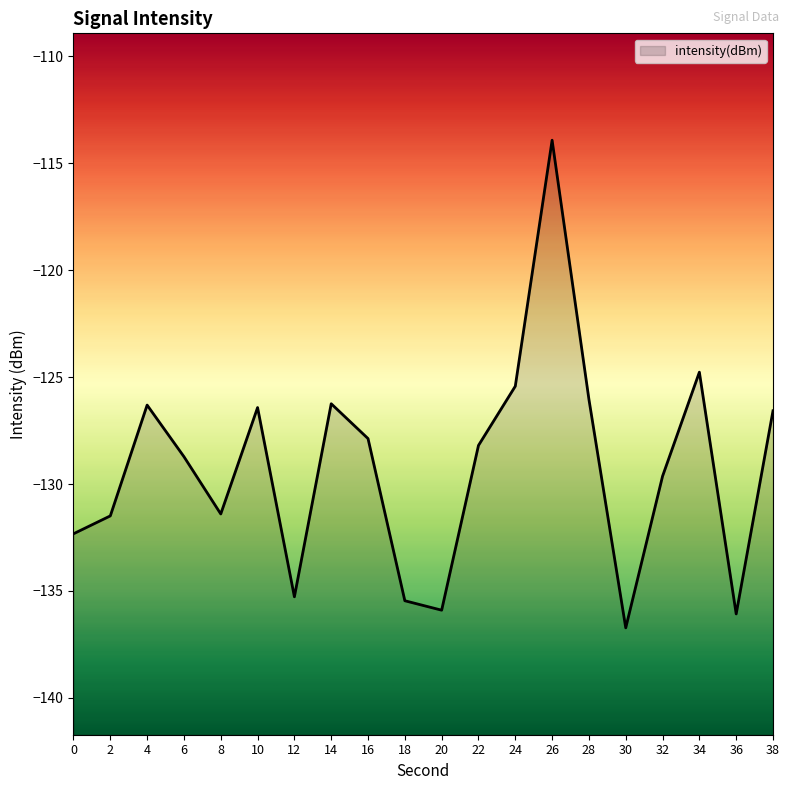

What is the change in value from 8 to 16?

+3.5